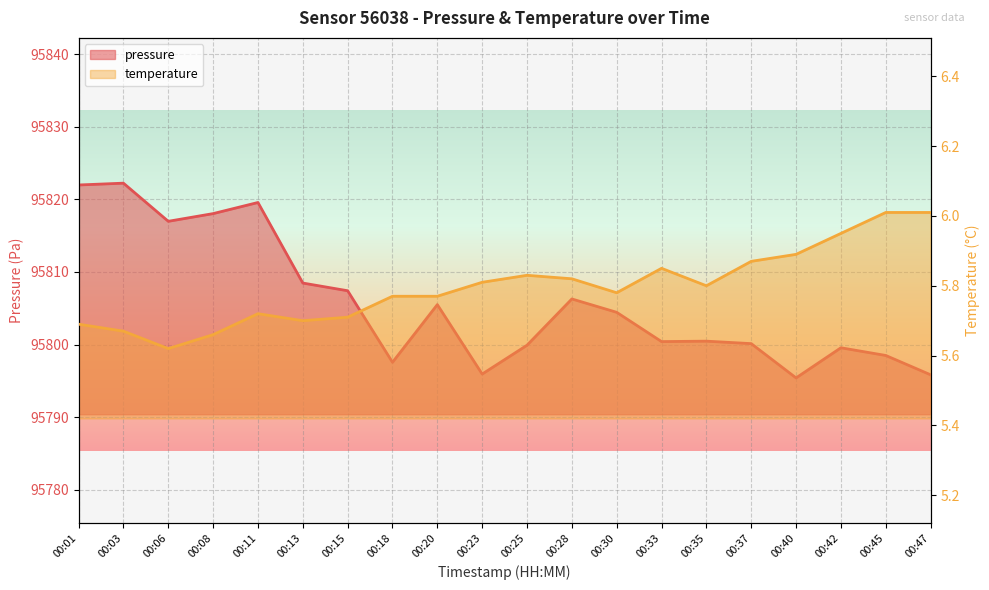

The pressure series shows 95822.0 at 00:01. True or false?

True